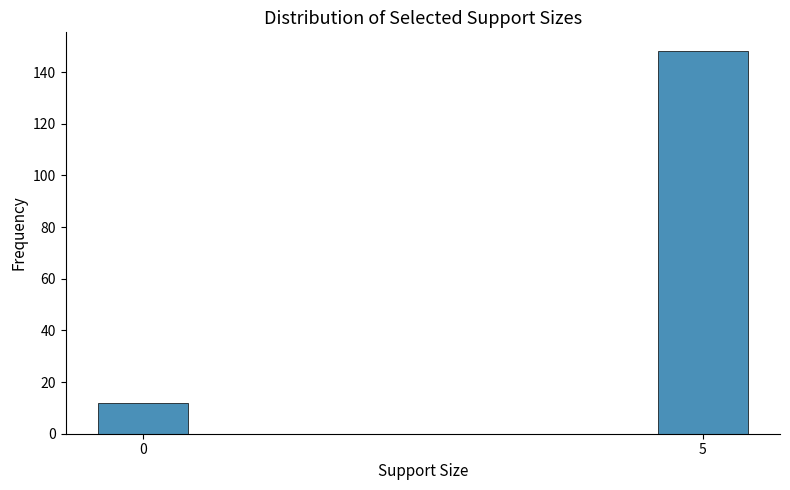

Reading right to left, extract all data points from this chart.

148	12